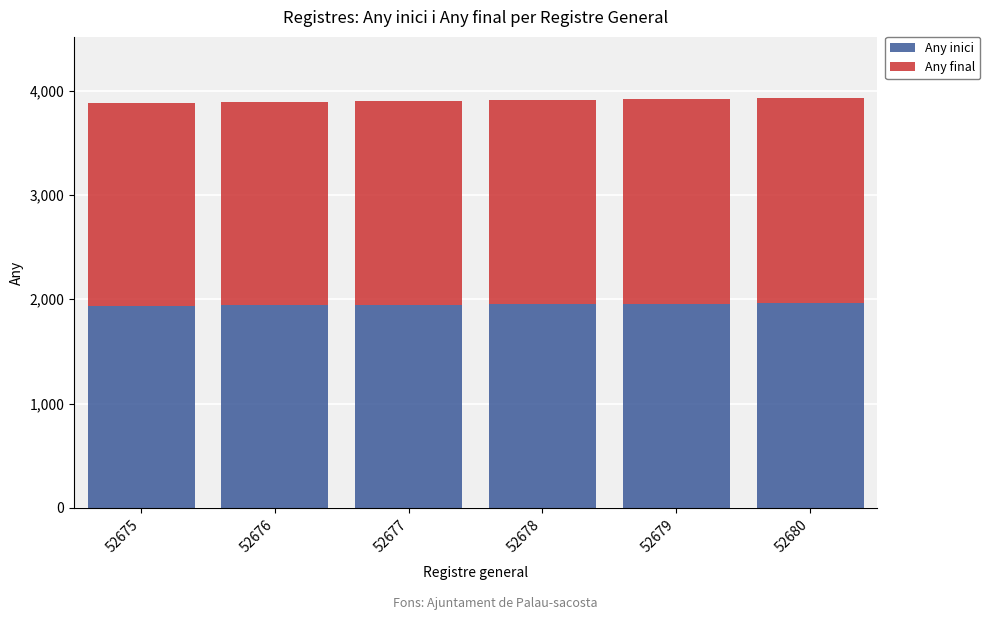

What is the difference between the Any inici values at 52678 and 52676?

10